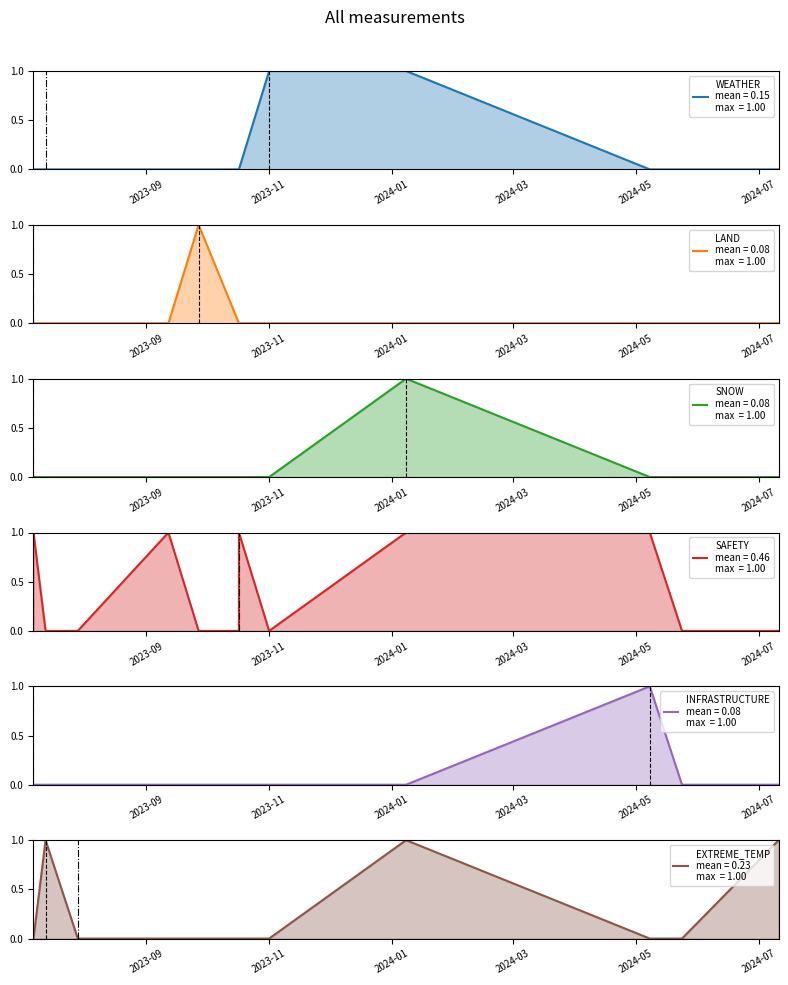

Which series has the largest total across all categories?

SAFETY